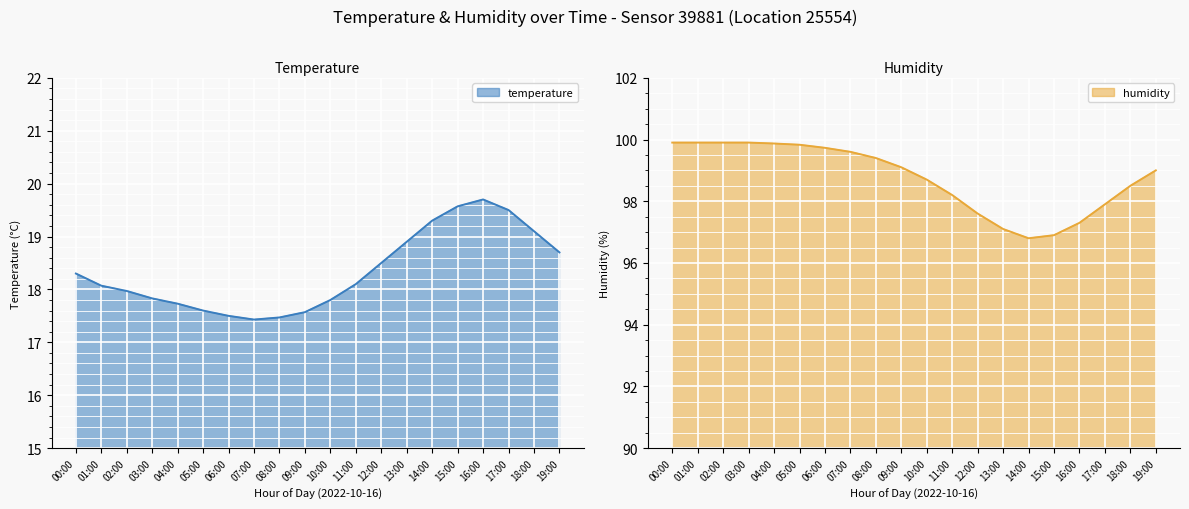

Where is the first local maximum for temperature?

16:00